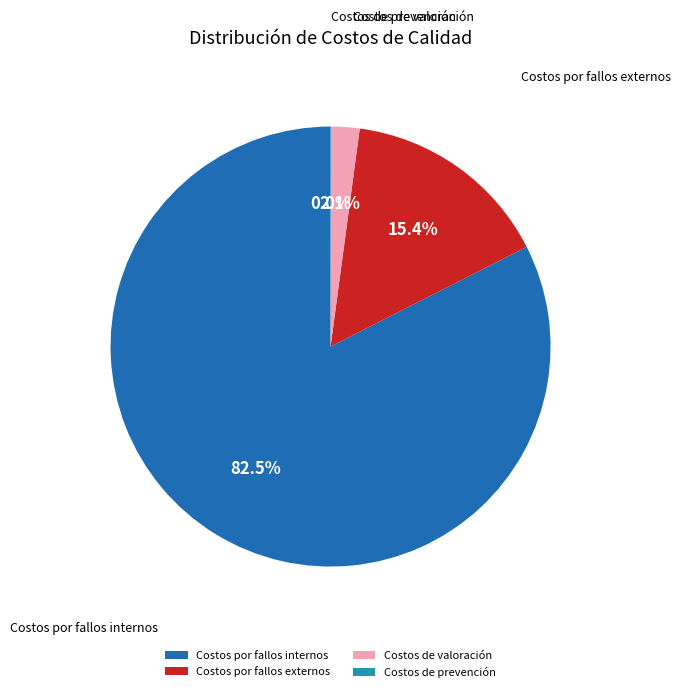

Is Costos por fallos externos the majority of the pie?

No